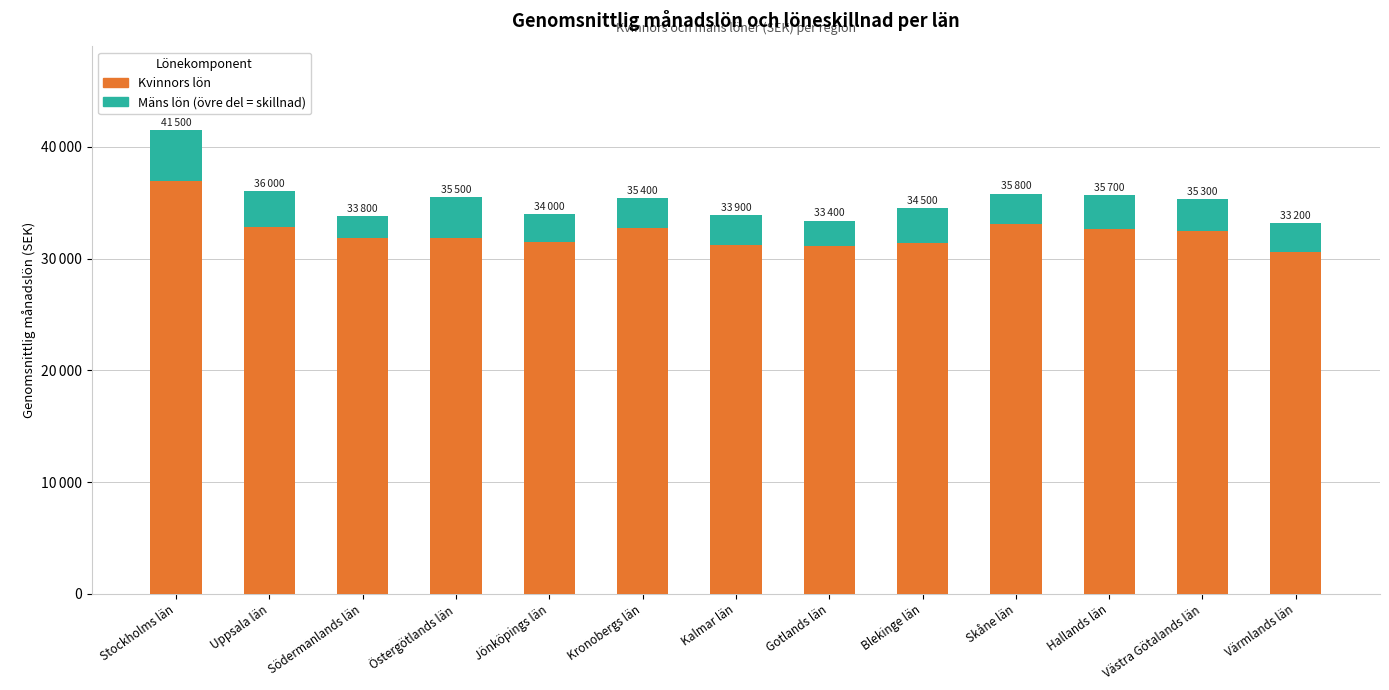

Is it true that Kvinnors lön equals 10600 at Gotlands län?

False